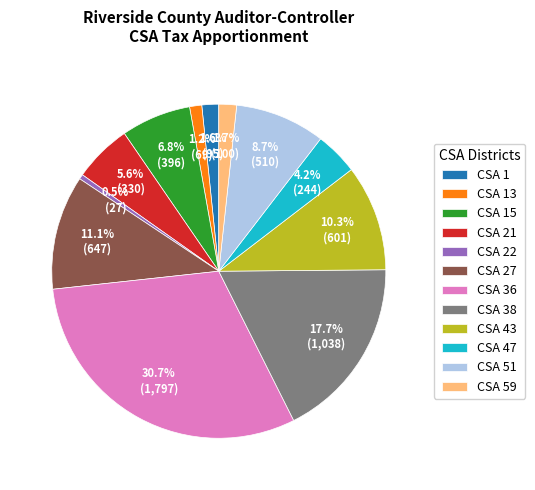

What is the ratio of the value at CSA 51 to the value at CSA 27?

0.8